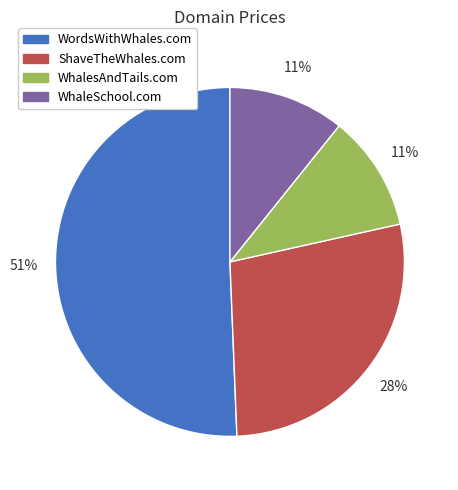

Combined, do WordsWithWhales.com and WhaleSchool.com account for over 50%?

Yes